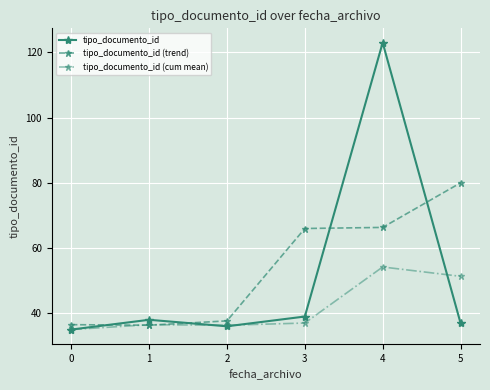

How many data points does each series have?

6